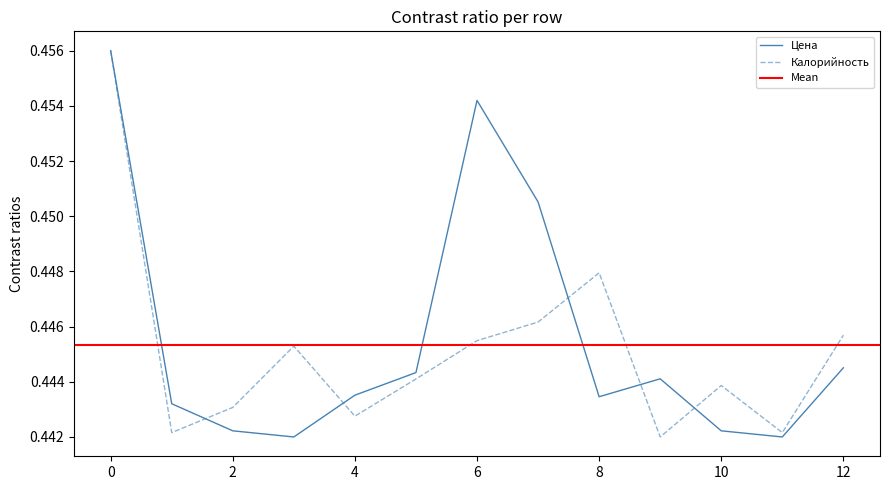

What is the greatest value displayed?

0.5